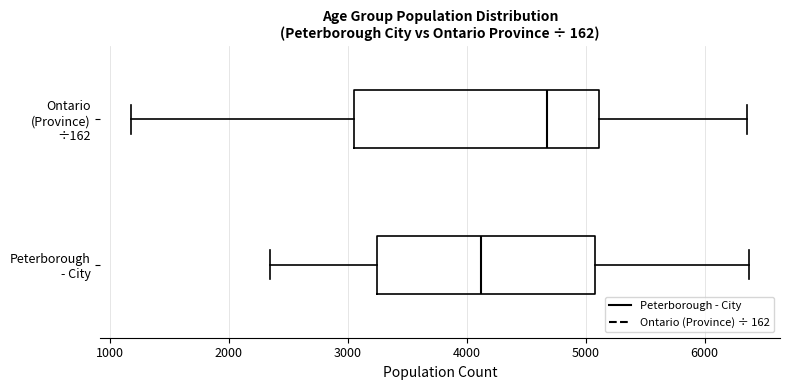

Reading bottom to top, read every box against the x-axis: the position of its median line, the range the box covers, and the ends of its whiskers. The values are not printed on the chart, so give them approximately, as read against the axis.

Peterborough - City: median 4100, box 3200 to 5100, whiskers 2300 to 6400
Ontario (Province) ÷162: median 4700, box 3100 to 5100, whiskers 1200 to 6400